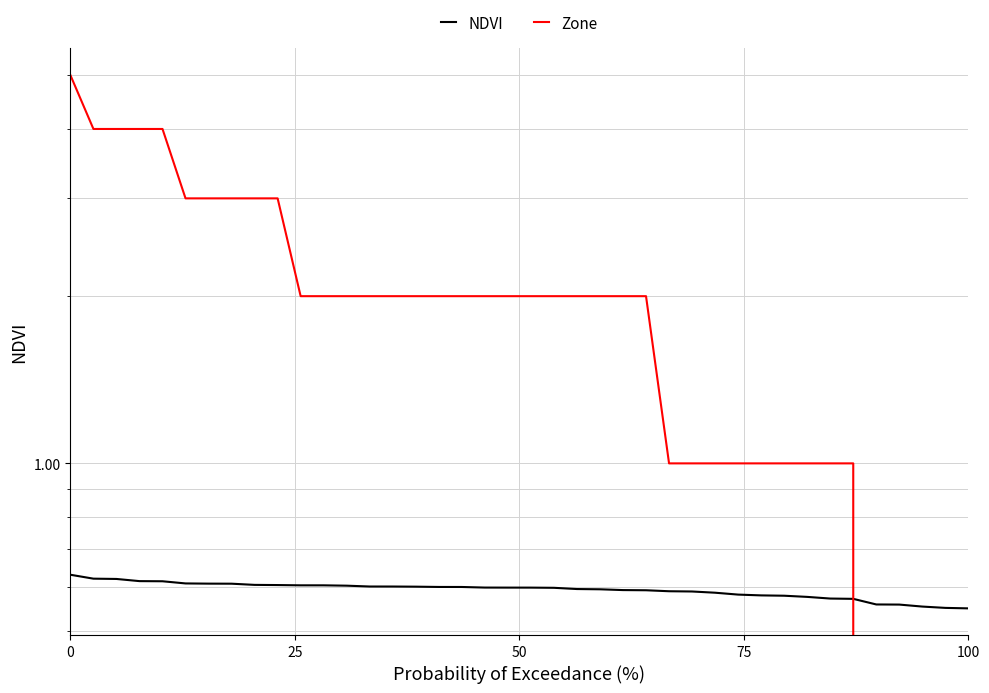

How many lines are shown in the chart?

2